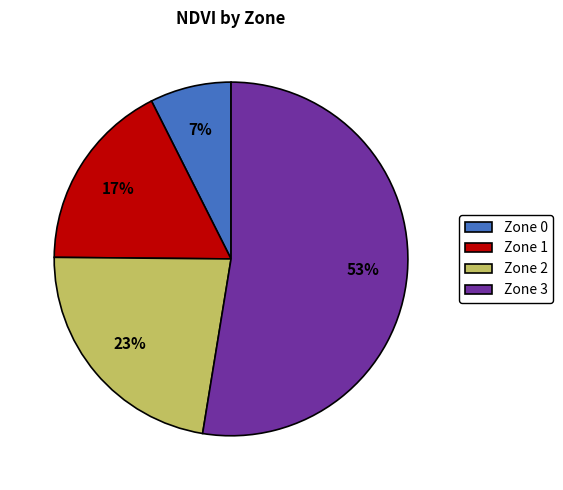

Which category has the smallest portion of the pie?

Zone 0